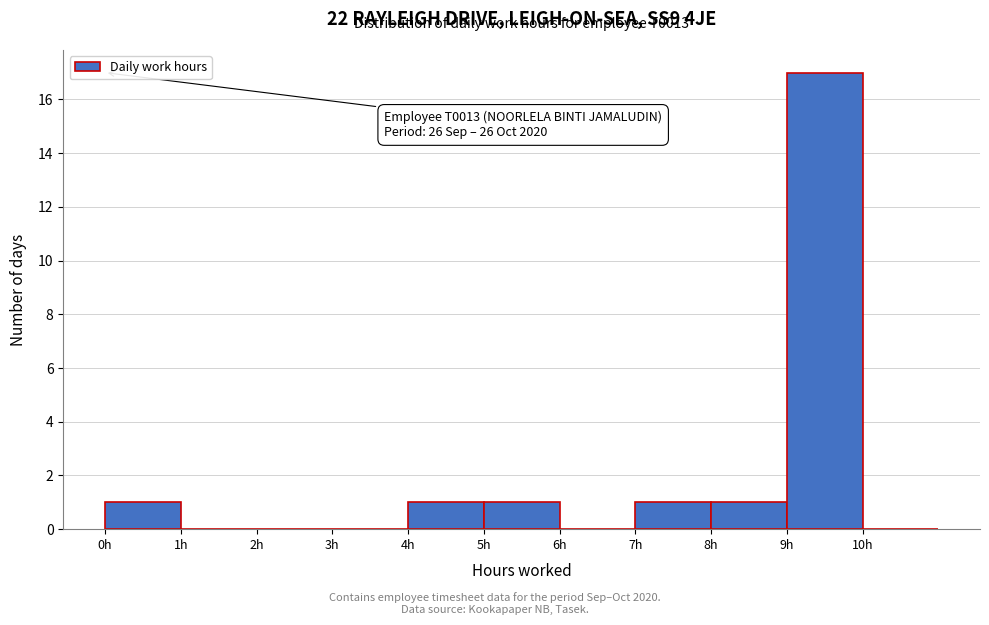

Over which range of the x-axis is the bar tallest?

9 to 10